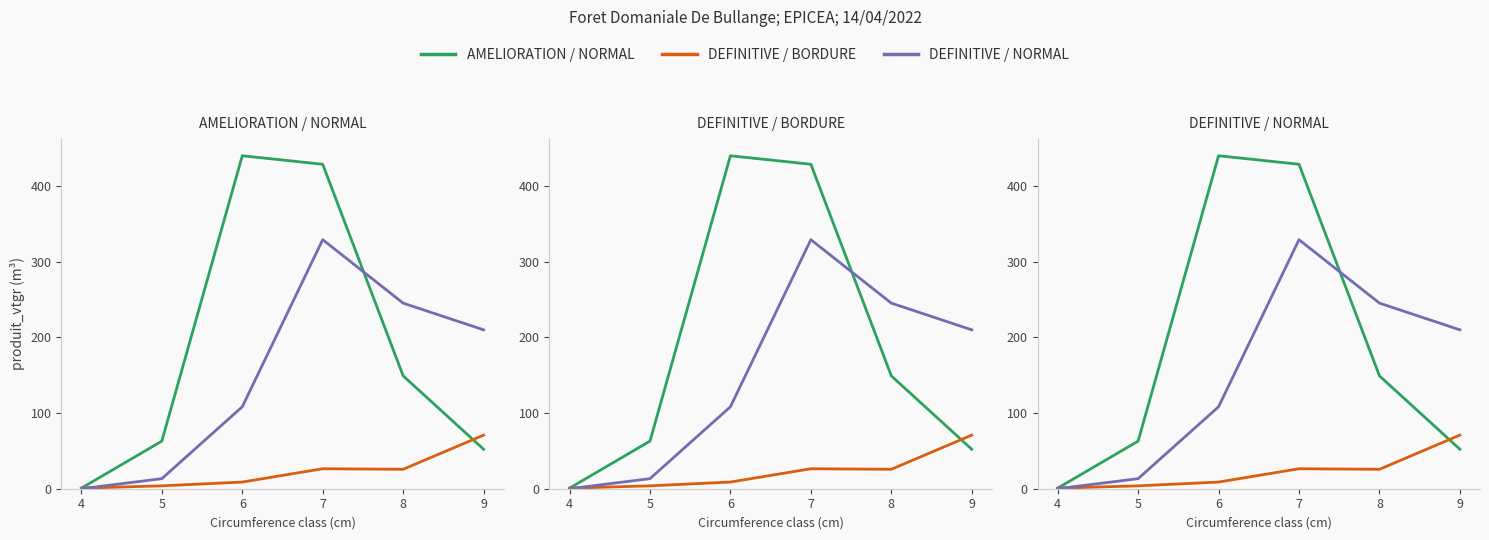

Which series has the largest total across all categories?

AMELIORATION / NORMAL